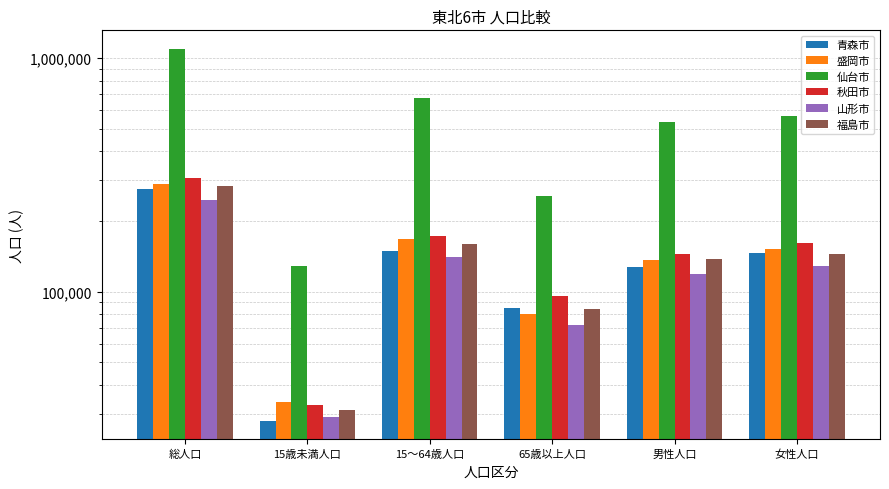

Between 65歳以上人口 and 女性人口, which is larger?

女性人口